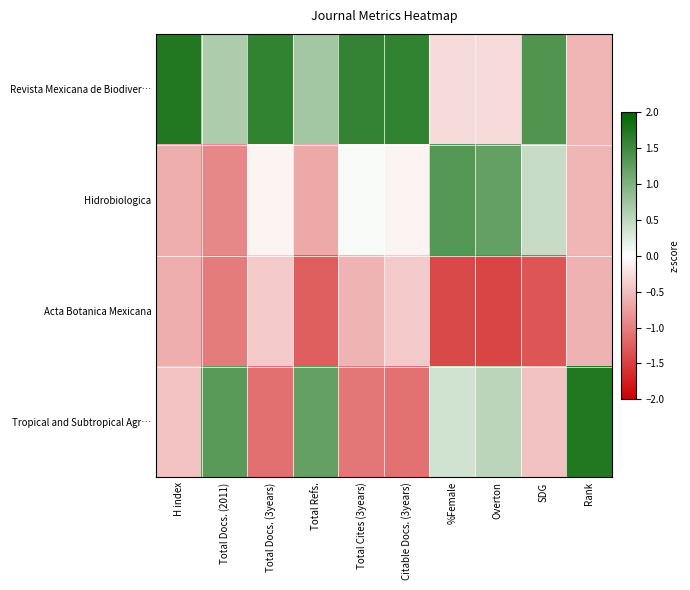

Reading left to right, transcribe all the data shown in this chart.

Revista Mexicana de Biodiver…: H index=1.7	Total Docs. (2011)=0.7	Total Docs. (3years)=1.6	Total Refs.=0.7	Total Cites (3years)=1.6	Citable Docs. (3years)=1.6	%Female=-0.3	Overton=-0.3	SDG=1.4	Rank=-0.6
Hidrobiologica: H index=-0.6	Total Docs. (2011)=-0.9	Total Docs. (3years)=-0.1	Total Refs.=-0.7	Total Cites (3years)=0.1	Citable Docs. (3years)=-0.1	%Female=1.3	Overton=1.2	SDG=0.4	Rank=-0.6
Acta Botanica Mexicana: H index=-0.6	Total Docs. (2011)=-1.0	Total Docs. (3years)=-0.4	Total Refs.=-1.3	Total Cites (3years)=-0.6	Citable Docs. (3years)=-0.4	%Female=-1.4	Overton=-1.5	SDG=-1.3	Rank=-0.6
Tropical and Subtropical Agr…: H index=-0.5	Total Docs. (2011)=1.3	Total Docs. (3years)=-1.1	Total Refs.=1.2	Total Cites (3years)=-1.1	Citable Docs. (3years)=-1.1	%Female=0.4	Overton=0.5	SDG=-0.5	Rank=1.7